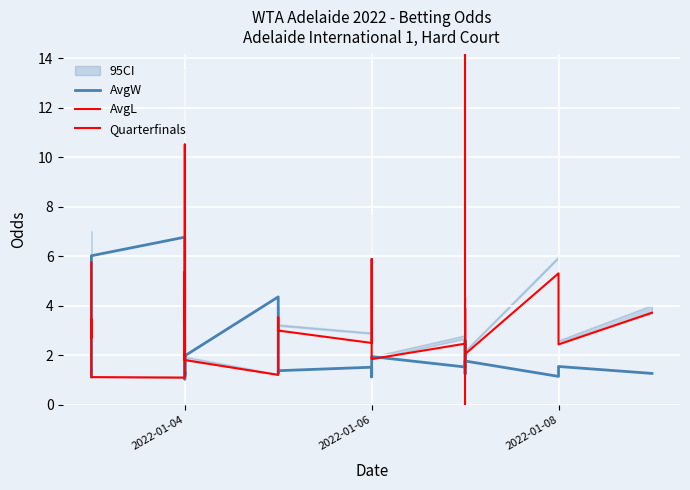

How many interior local peaks does the AvgW series have?

10